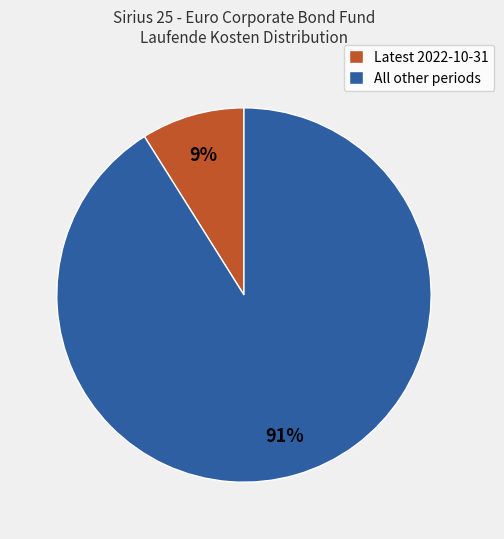

Count the number of slices in the pie.

2